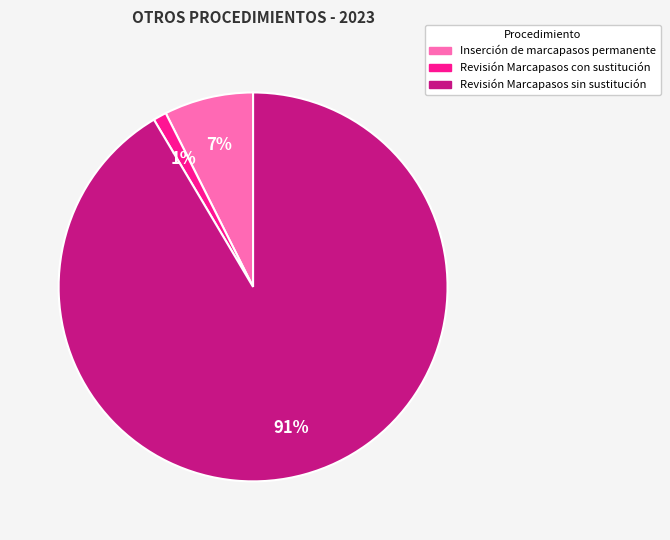

Which category accounts for the majority?

Revisión Marcapasos sin sustitución